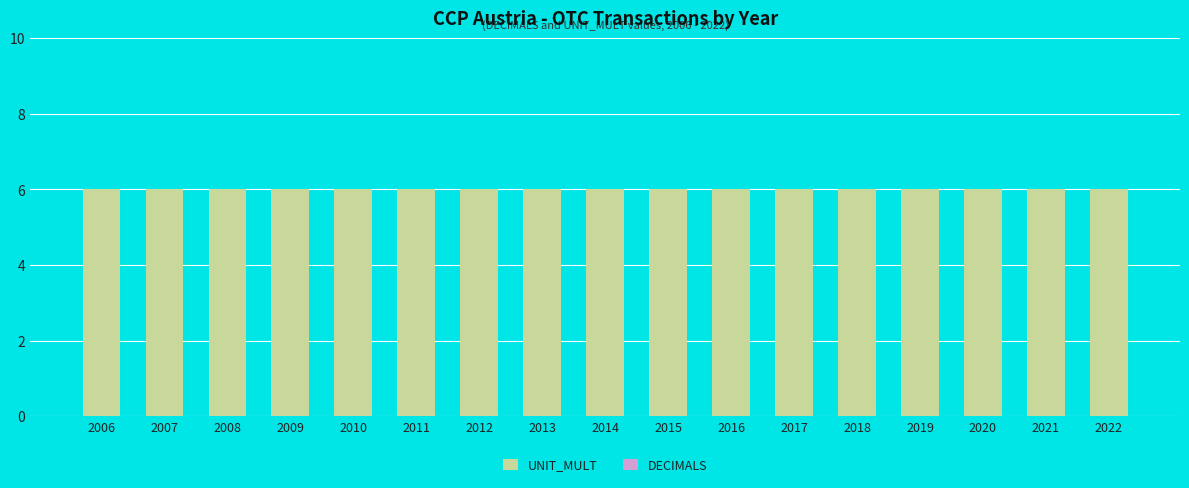

Reading left to right, extract all data points from this chart.

UNIT_MULT: 2006=6	2007=6	2008=6	2009=6	2010=6	2011=6	2012=6	2013=6	2014=6	2015=6	2016=6	2017=6	2018=6	2019=6	2020=6	2021=6	2022=6
DECIMALS: 2006=0	2007=0	2008=0	2009=0	2010=0	2011=0	2012=0	2013=0	2014=0	2015=0	2016=0	2017=0	2018=0	2019=0	2020=0	2021=0	2022=0